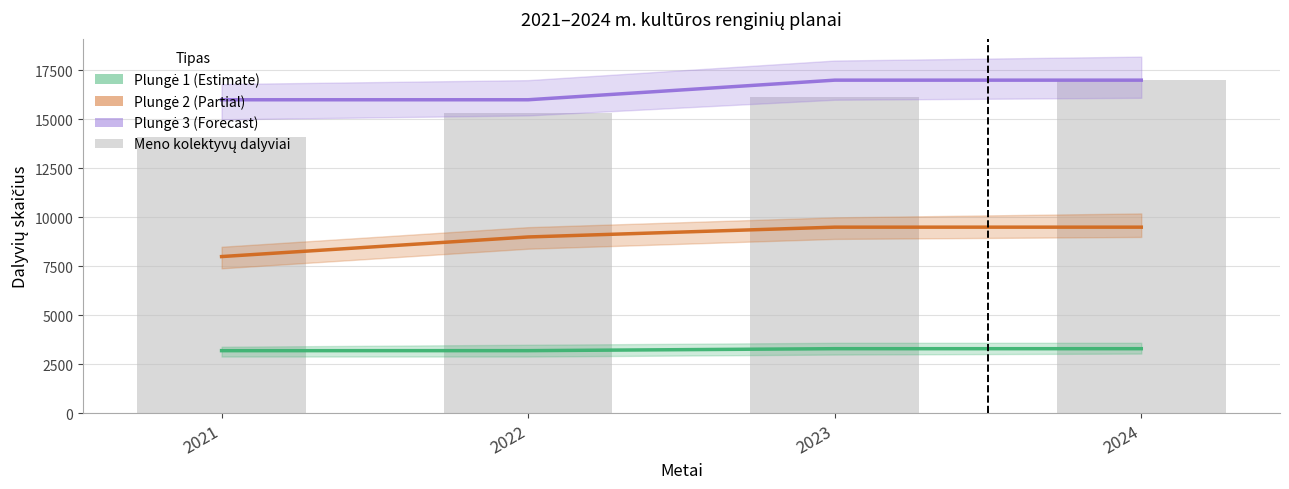

Does the chart contain stacked bars?

No